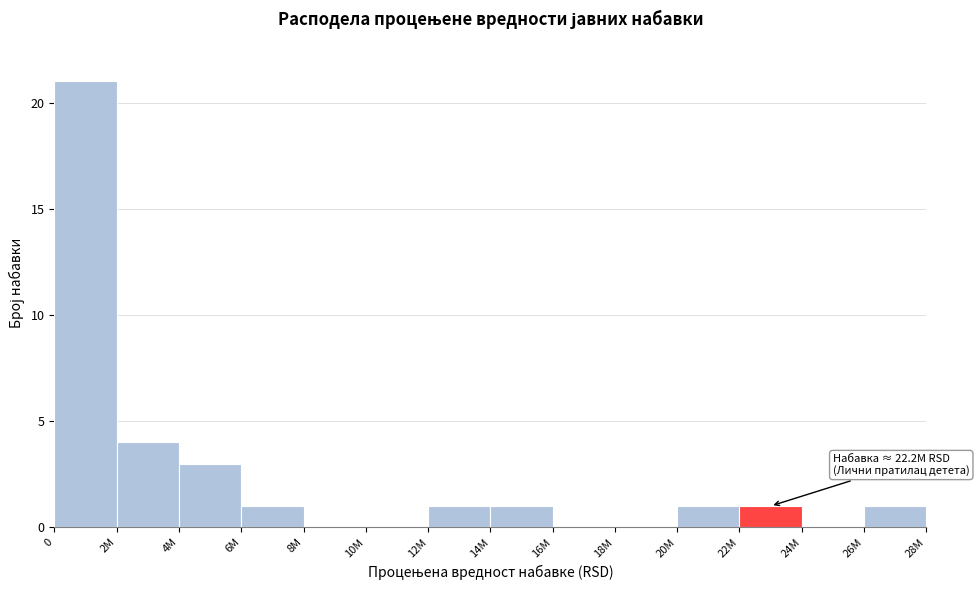

Reading left to right, extract all data points from this chart.

0=21	2M=4	4M=3	6M=1	8M=0	10M=0	12M=1	14M=1	16M=0	18M=0	20M=1	22M=1	24M=0	26M=1